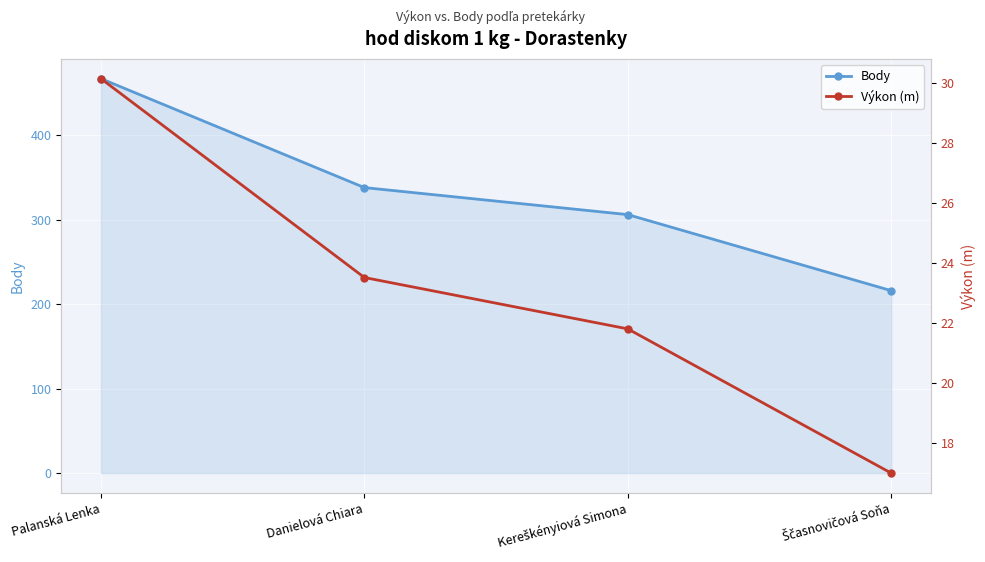

The Body series shows 490.5 at Kereškényiová Simona. True or false?

False